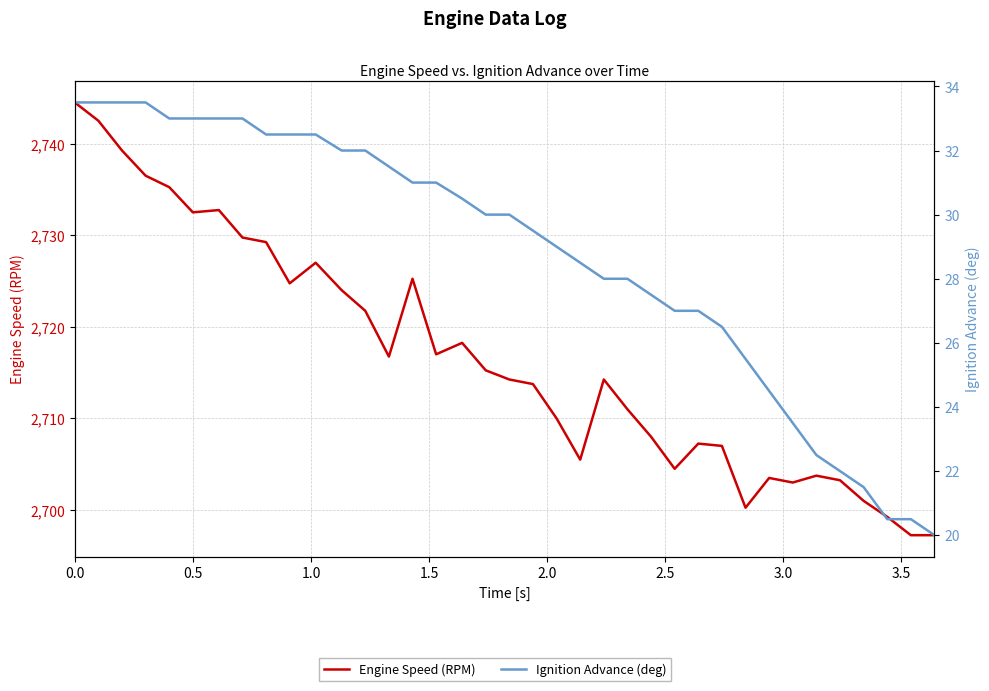

What is the highest value of the Ignition Advance (deg) series?

33.5